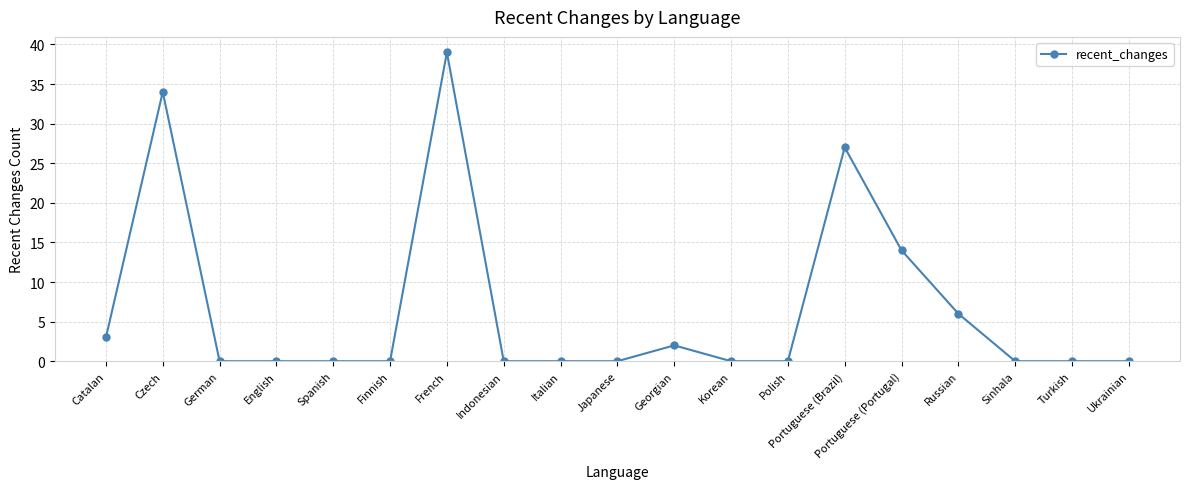

What is the label of the 8th point from the left?

Indonesian